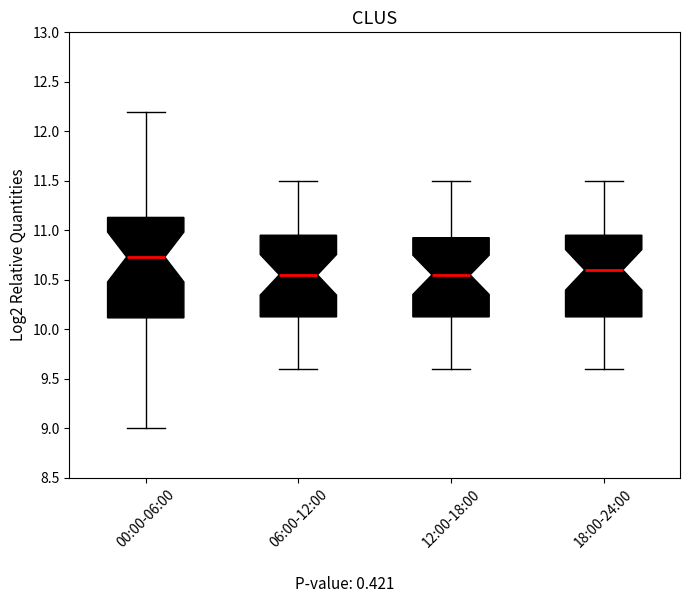

Reading left to right, read every box against the y-axis: the position of its median line, the range the box covers, and the ends of its whiskers. The values are not printed on the chart, so give them approximately, as read against the axis.

00:00-06:00: median 10.75, box 10.10 to 11.15, whiskers 9.00 to 12.20
06:00-12:00: median 10.55, box 10.15 to 10.95, whiskers 9.60 to 11.50
12:00-18:00: median 10.55, box 10.15 to 10.95, whiskers 9.60 to 11.50
18:00-24:00: median 10.60, box 10.15 to 10.95, whiskers 9.60 to 11.50